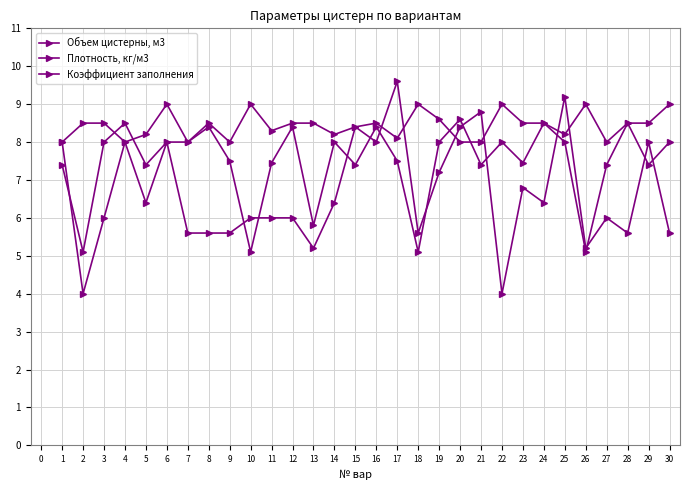

How many series are shown in this chart?

3